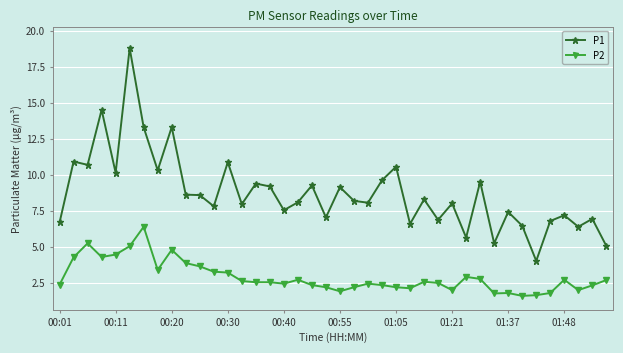

True or false: P1 and P2 intersect in this chart.

False